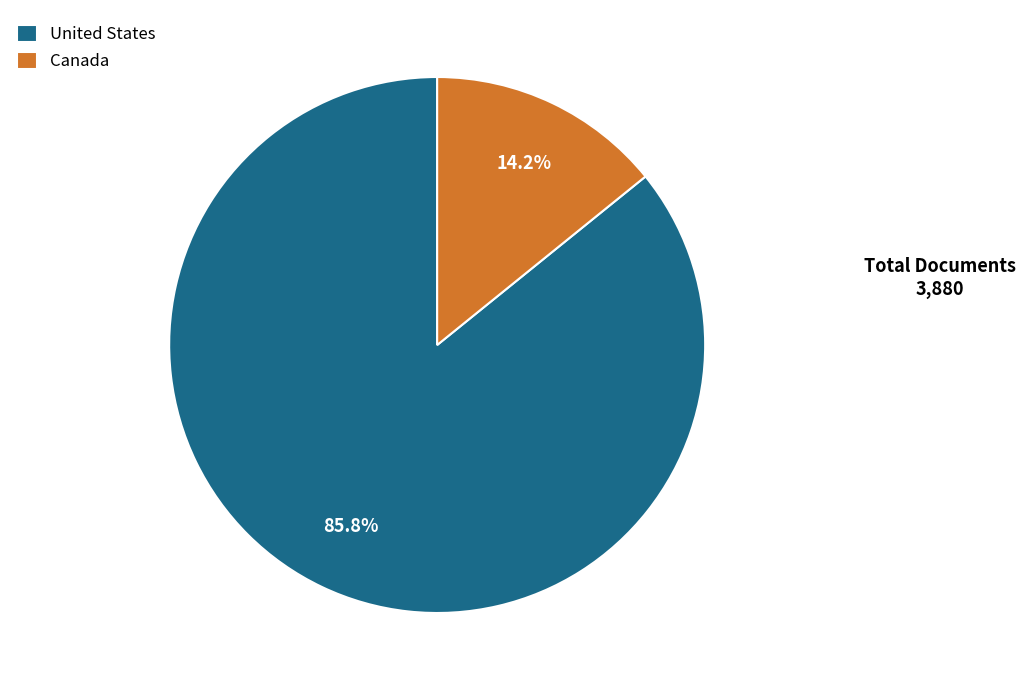

True or false: Canada accounts for 27% of the total.

False